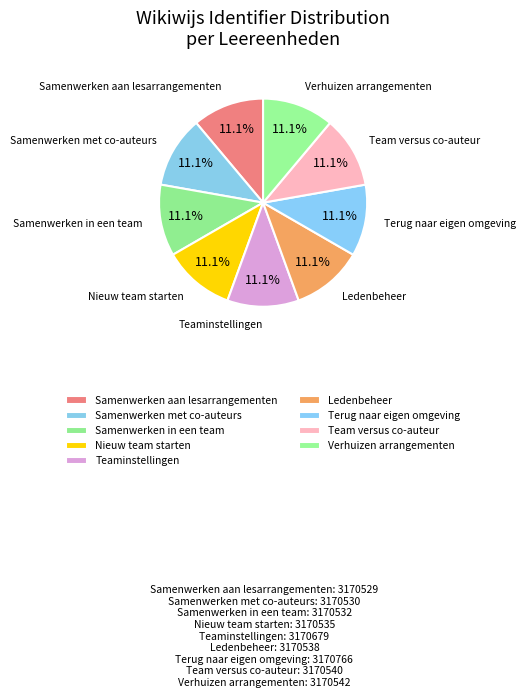

How many segments does this pie chart have?

9